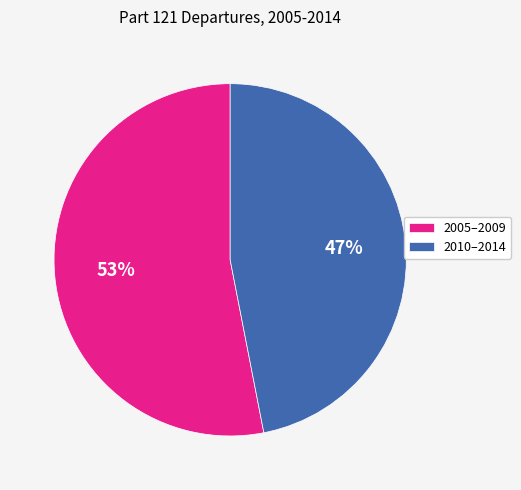

The 2010–2014 slice represents 47% of the pie. True or false?

True